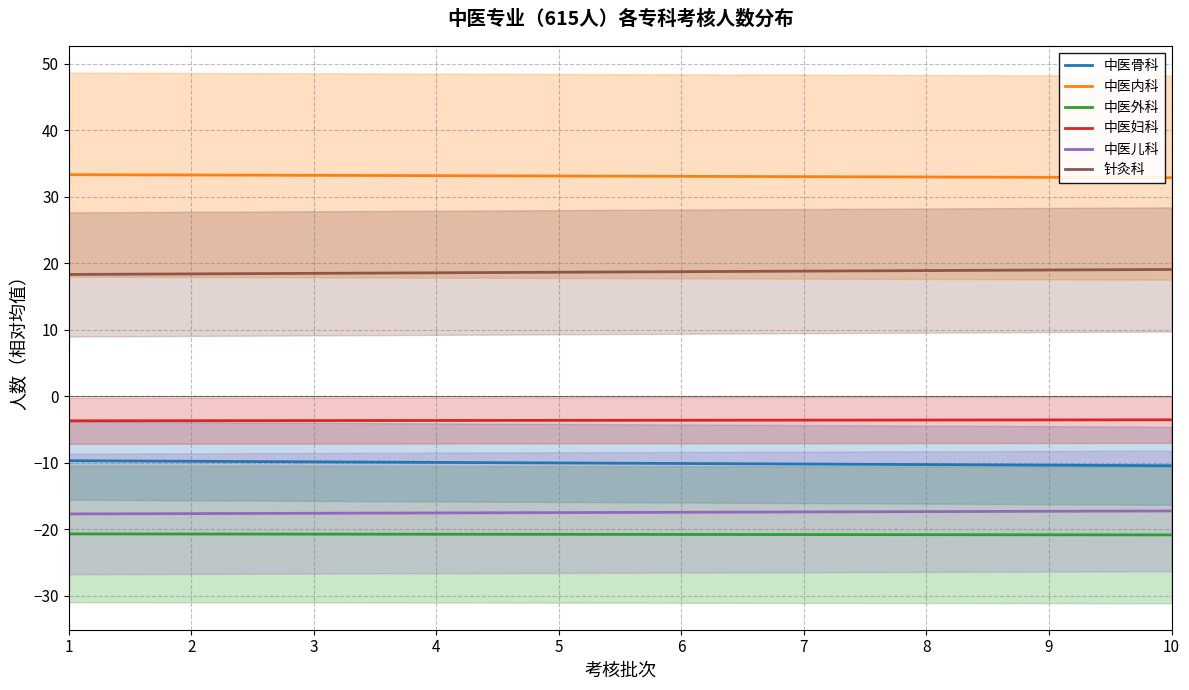

What is the value of the 中医骨科 point at the 5th from the left?

-10.0